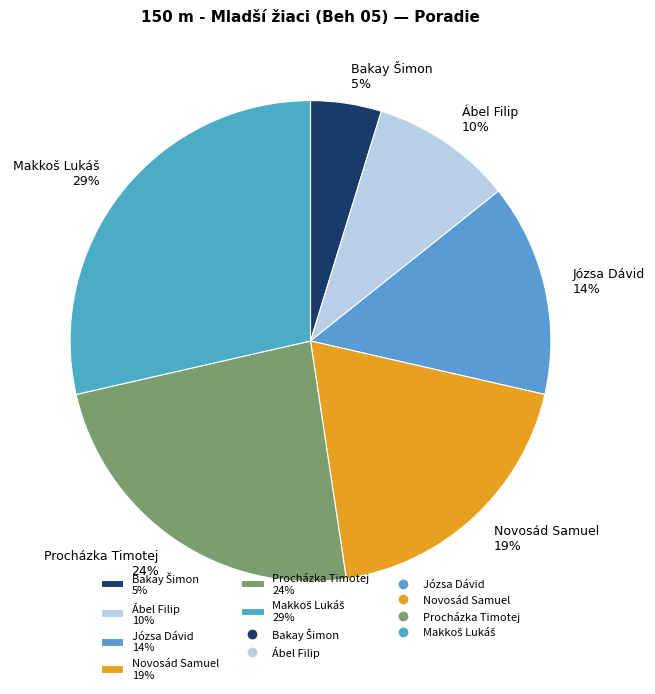

To the nearest percent, what percentage of the pie is Procházka Timotej?

24%